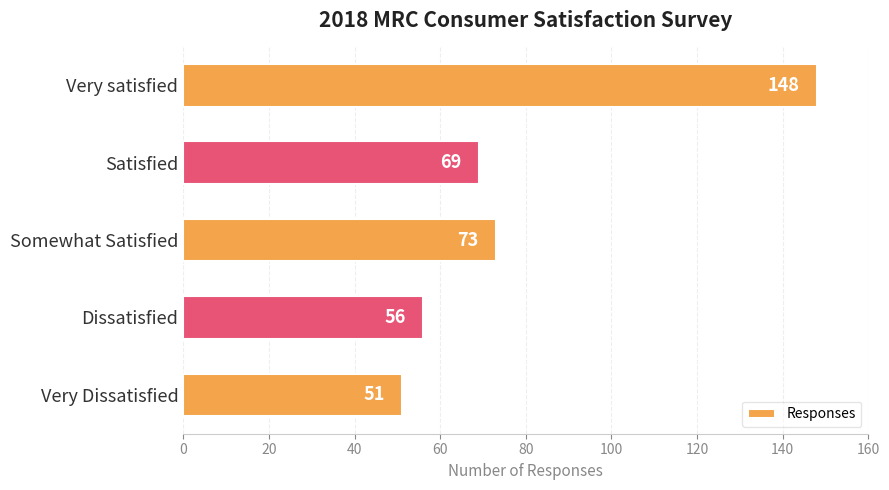

List the labels in order of value, largest first.

Very satisfied, Somewhat Satisfied, Satisfied, Dissatisfied, Very Dissatisfied